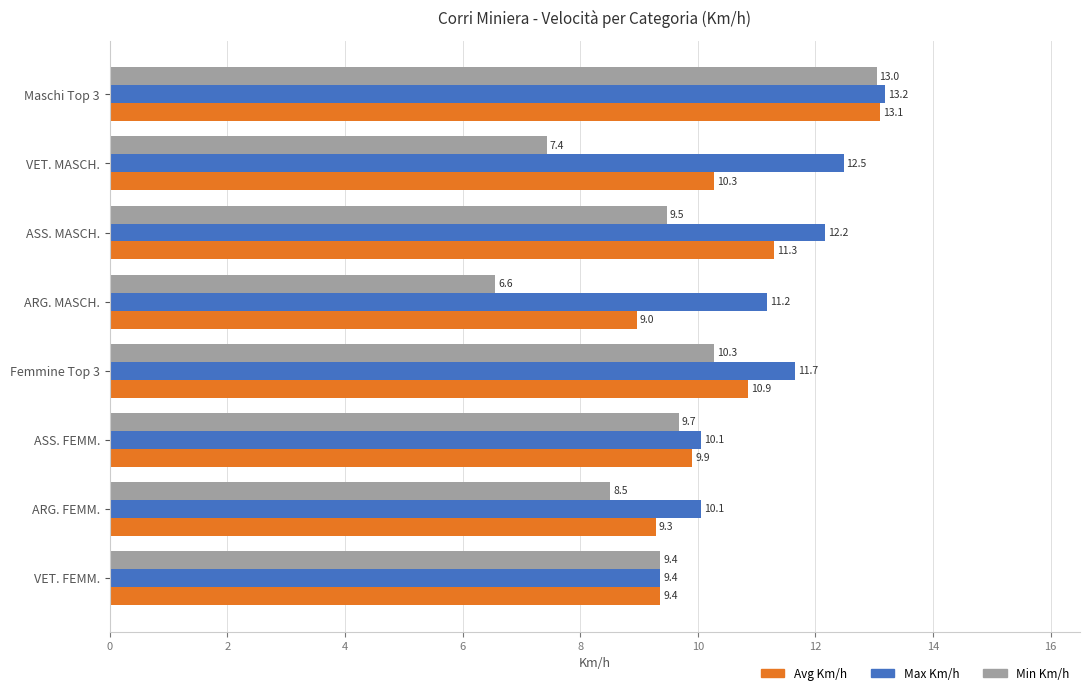

List the series in order of their peak value, lowest first.

Min Km/h, Avg Km/h, Max Km/h